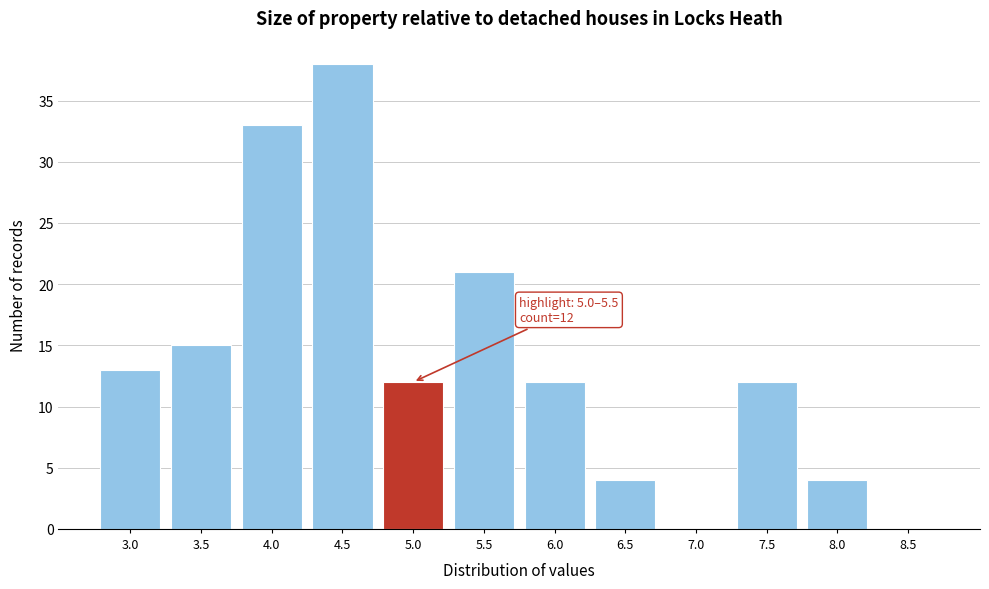

Reading left to right, transcribe all the data shown in this chart.

3.0=13	3.5=15	4.0=33	4.5=38	5.0=12	5.5=21	6.0=12	6.5=4	7.0=0	7.5=12	8.0=4	8.5=0